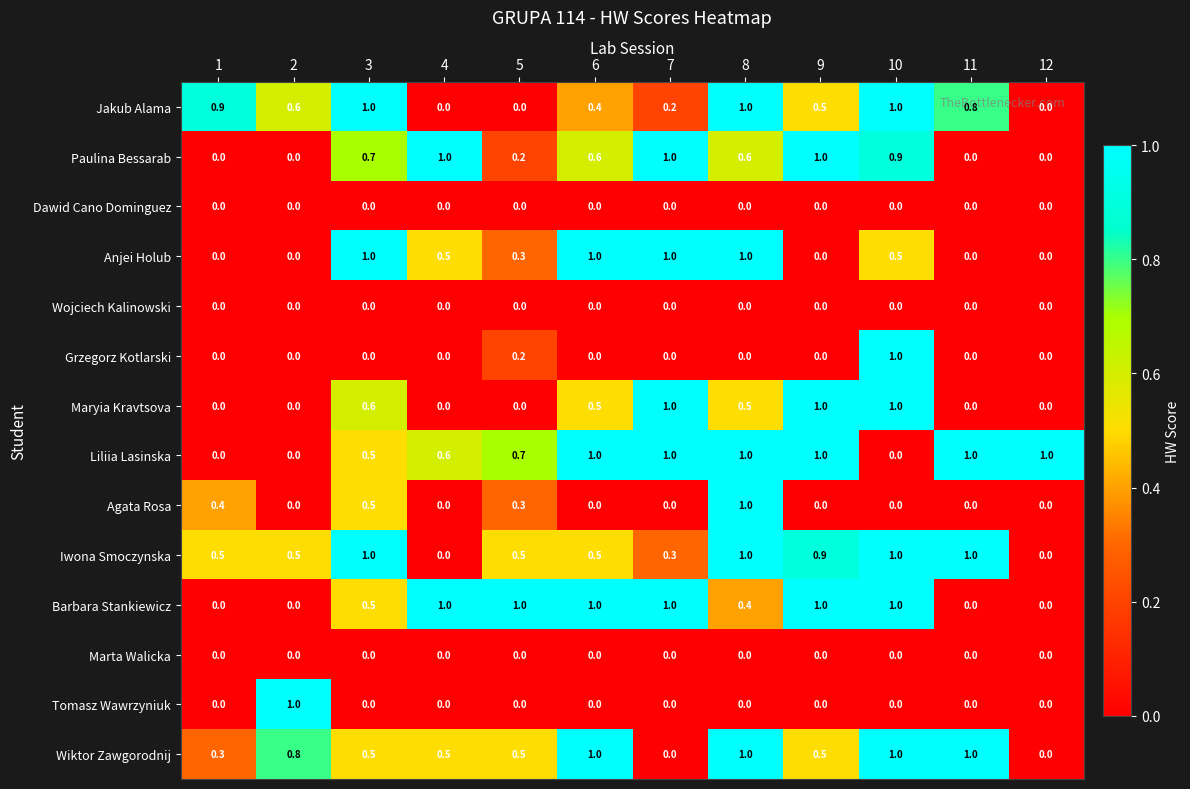

The Anjei Holub series shows 1.7 at 6. True or false?

False